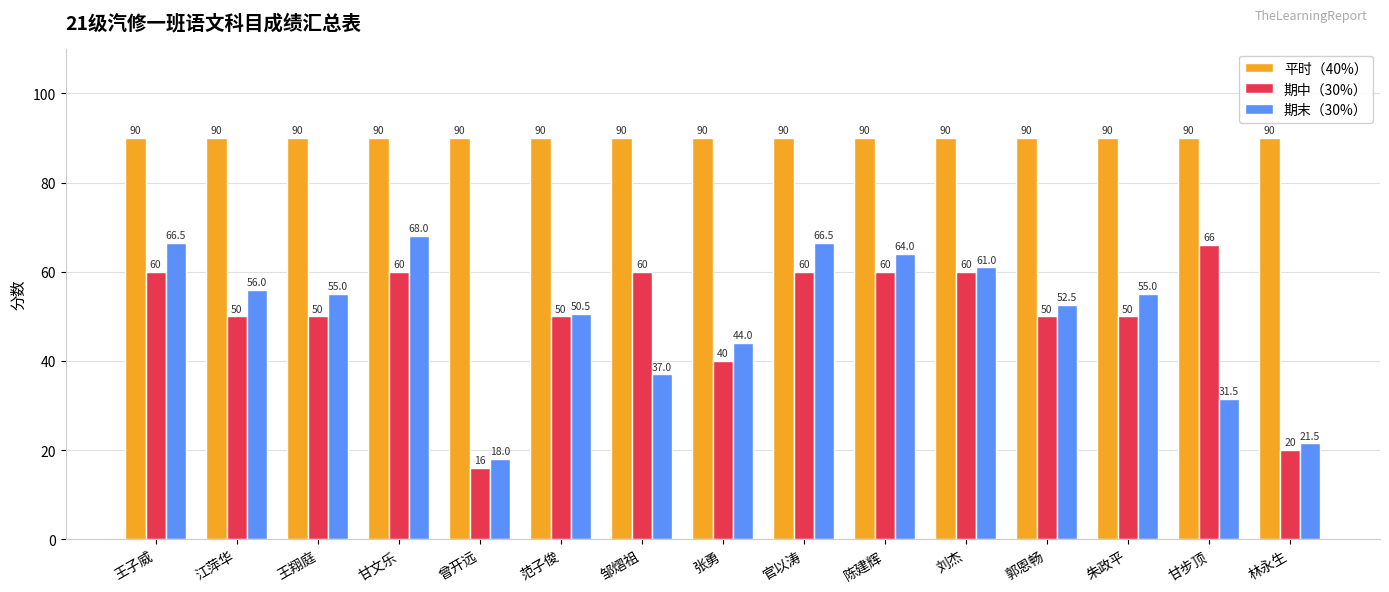

How many distinct data groups are displayed?

3